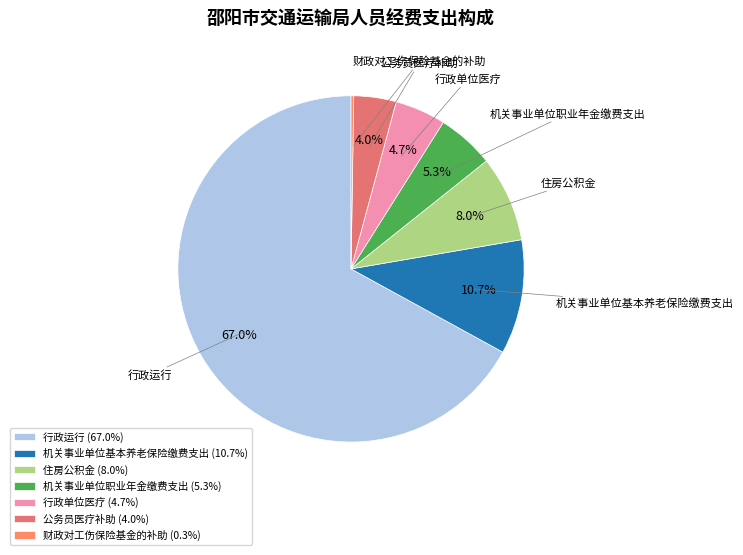

Which slice is the largest?

行政运行